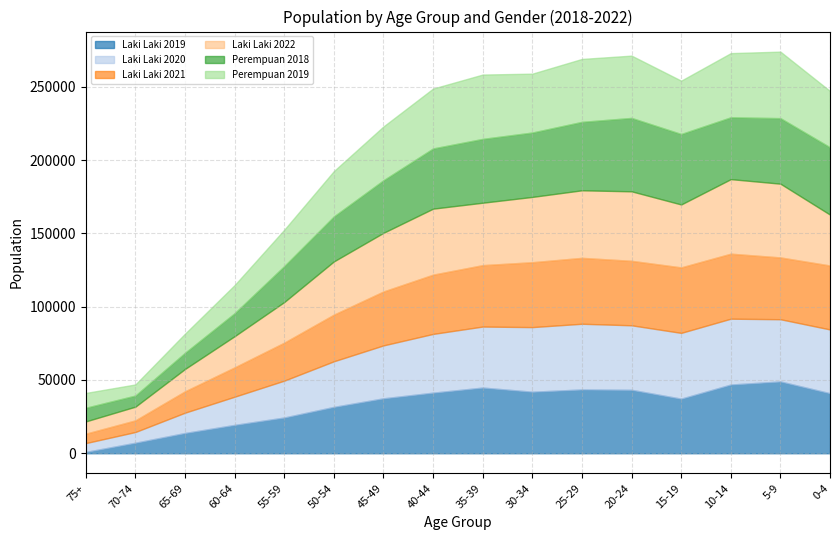

What is the label of the 7th point from the left?

45-49